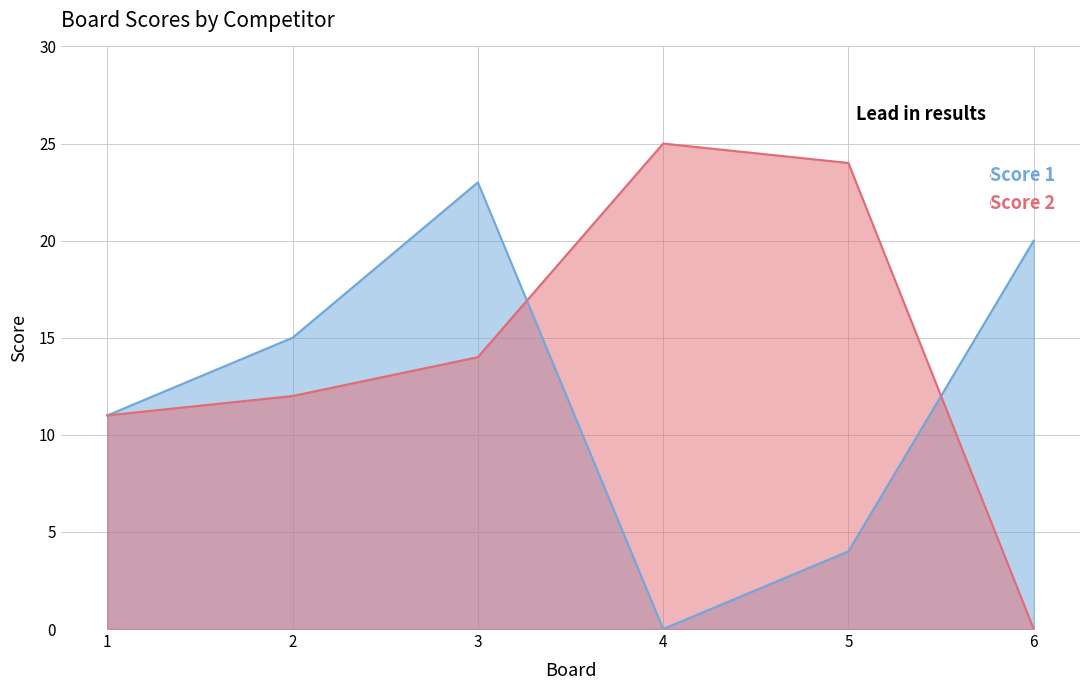

Which series has the largest range (max minus min)?

Score 2